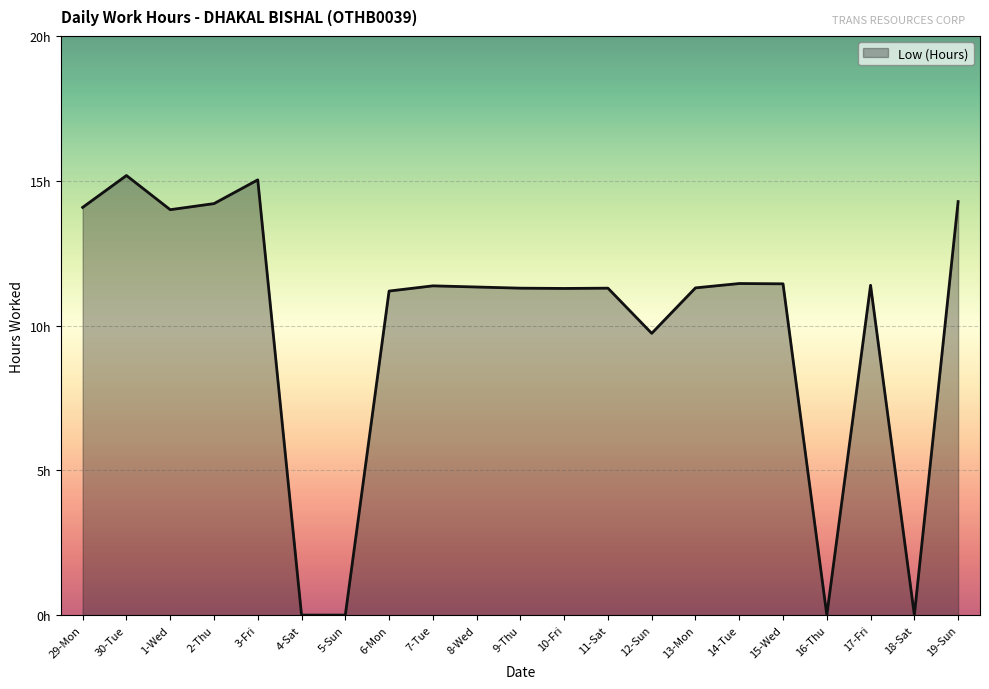

What is the sum of the values at 1-Wed and 5-Sun?

14.0